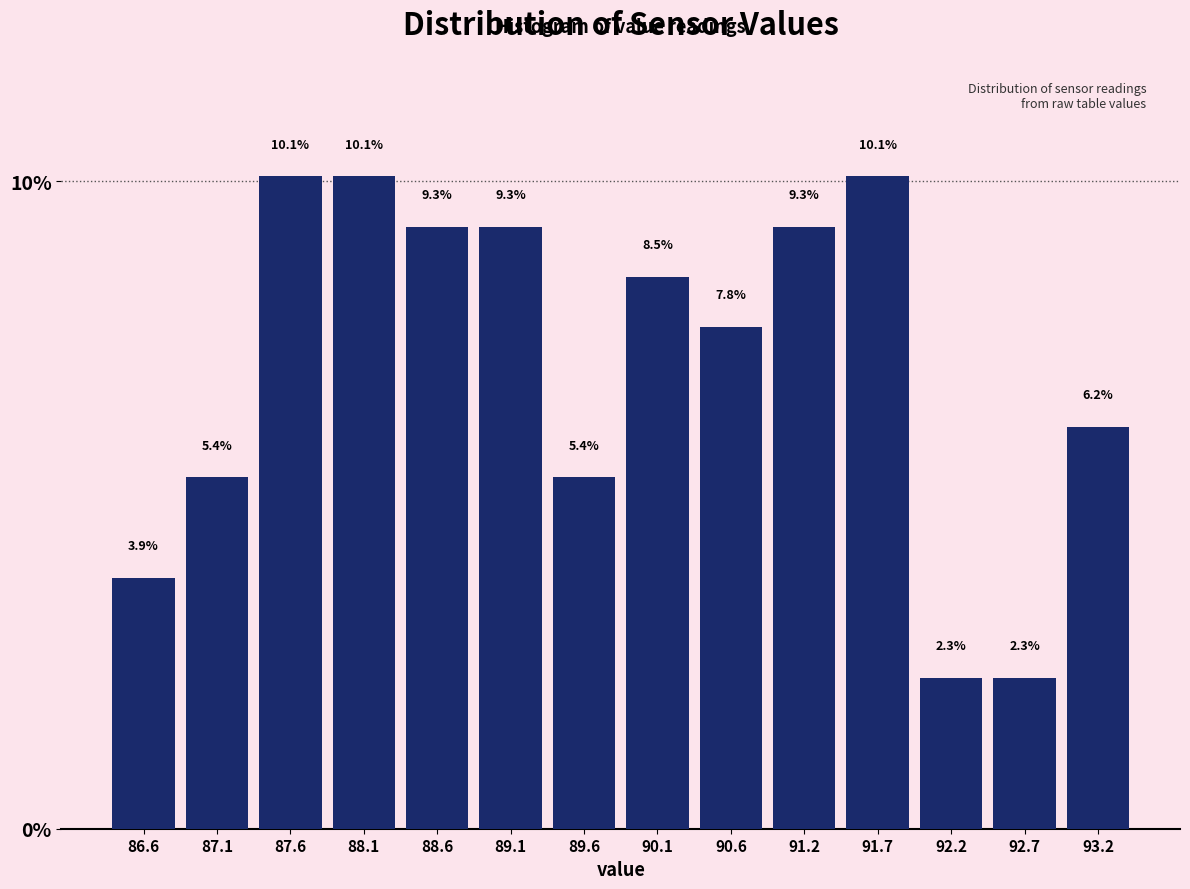

What is the height of the bar covering 89.4 to 89.9 on the x-axis? The bar edges are not printed on the chart, so give them approximately, as read against the axis.

5.4